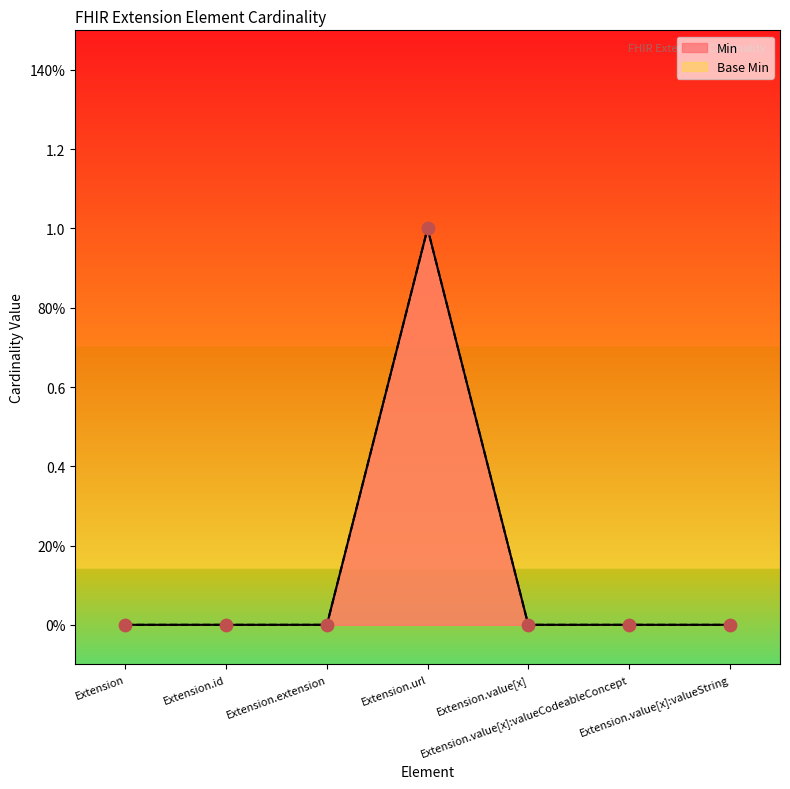

What are all the series names shown in the legend?

Min, Base Min